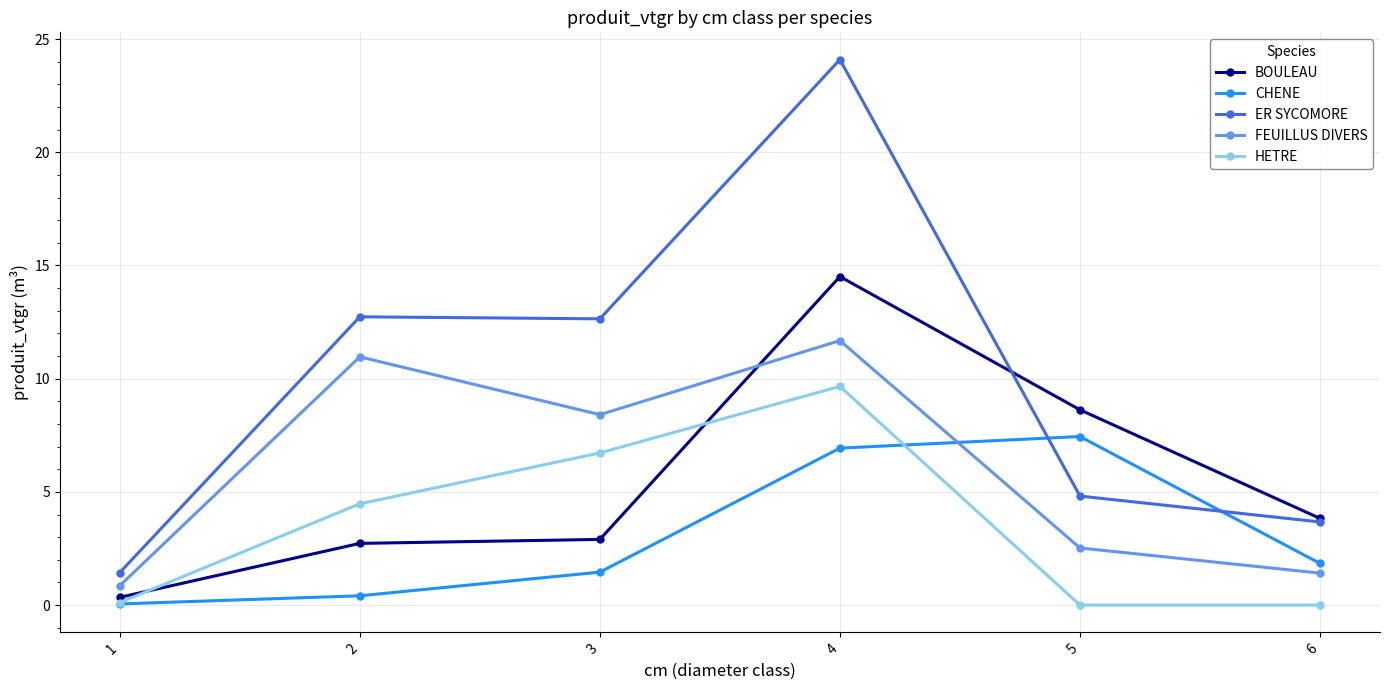

Does the chart have visible grid lines?

Yes